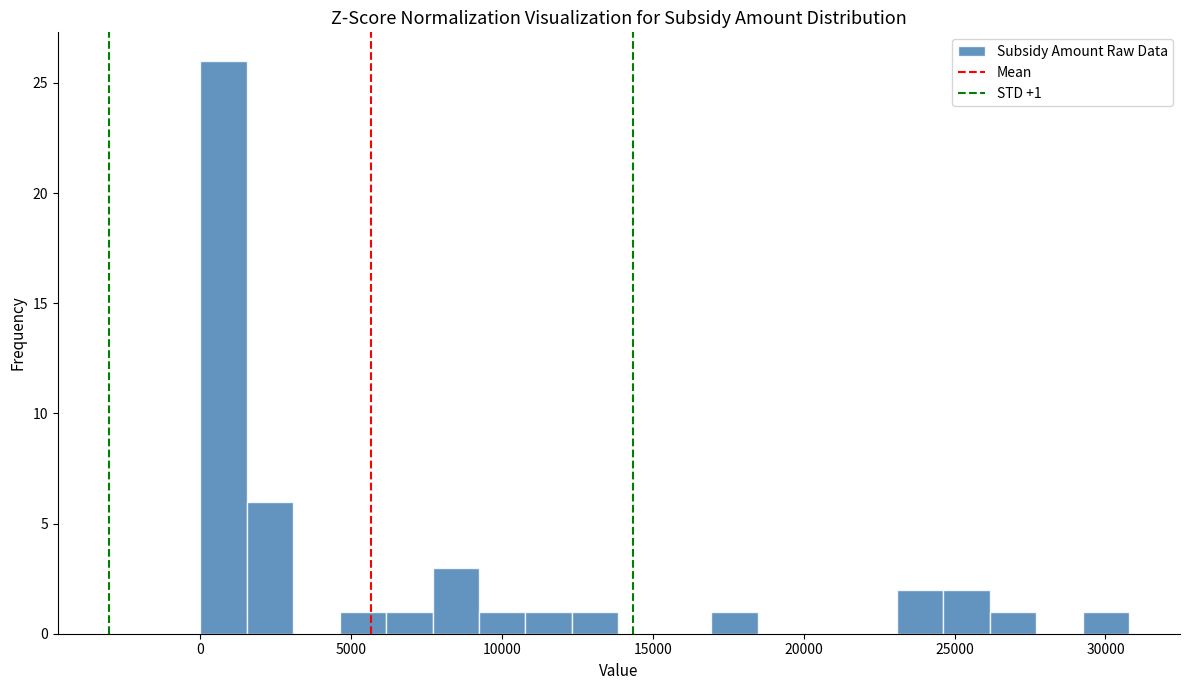

Read against the x-axis, roughly where is the centre of the tallest bar?

1000